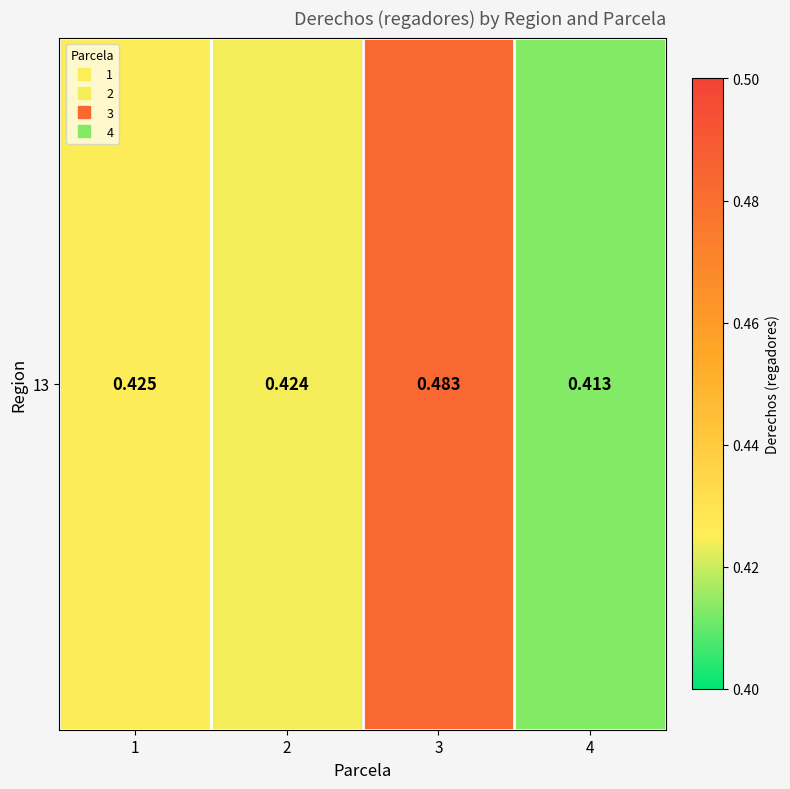

List the labels in order of value, smallest first.

4, 2, 1, 3